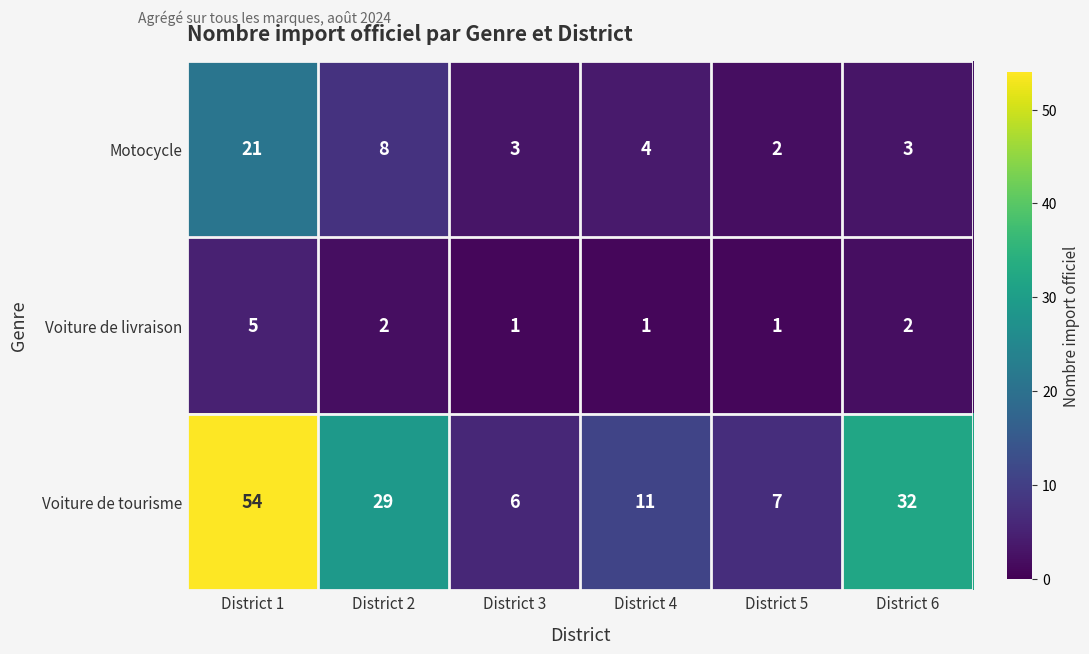

Which series has the widest spread of values?

Voiture de tourisme